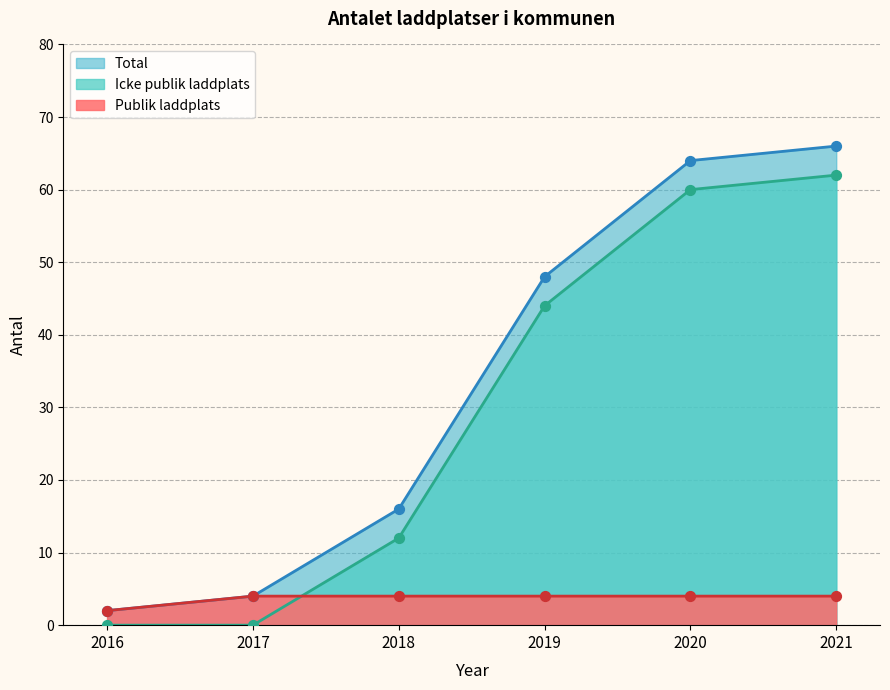

Which series contains the lowest Y value?

Icke publik laddplats